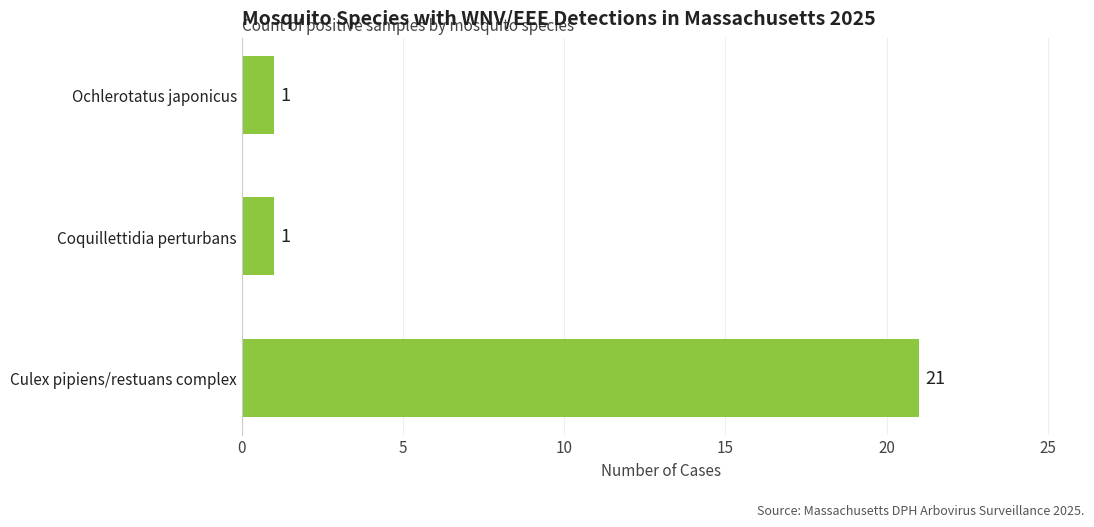

Count the values in the range 1 to 21.

3